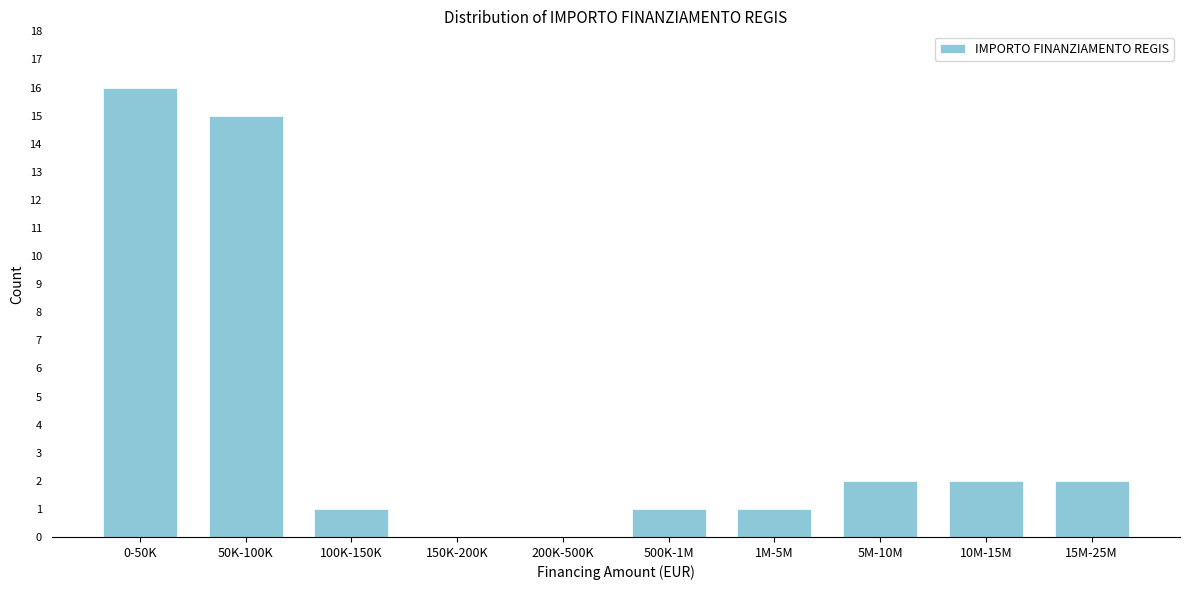

Reading left to right, list all the values displayed in this chart.

0-50K=16	50K-100K=15	100K-150K=1	150K-200K=0	200K-500K=0	500K-1M=1	1M-5M=1	5M-10M=2	10M-15M=2	15M-25M=2